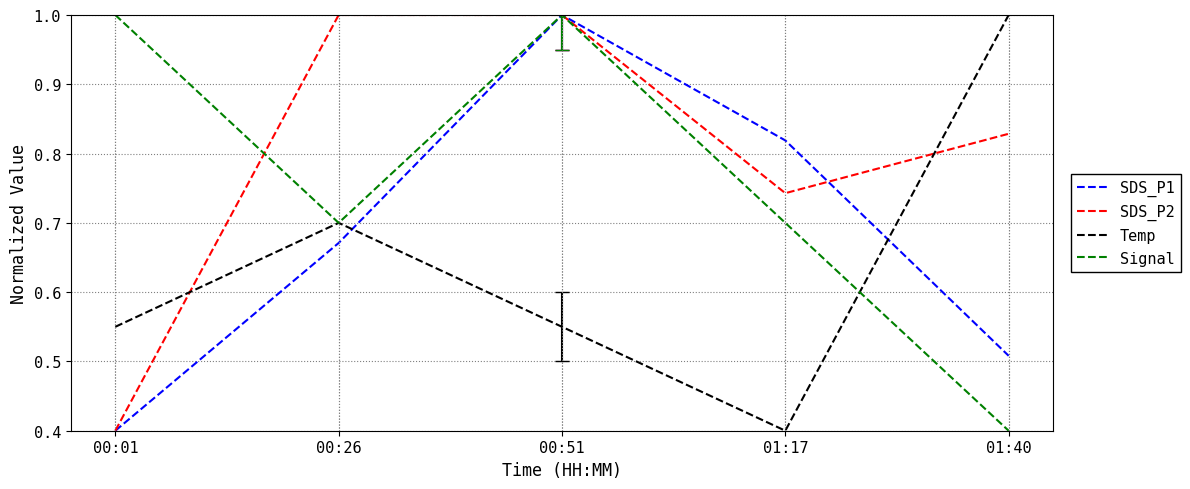

Where is SDS_P2 nearest to the value 0?

00:01